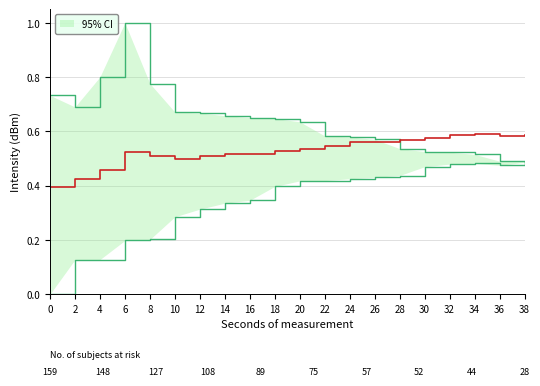

In upper_ci, how many points are higher than both neighbors (excluding endpoints)?

1